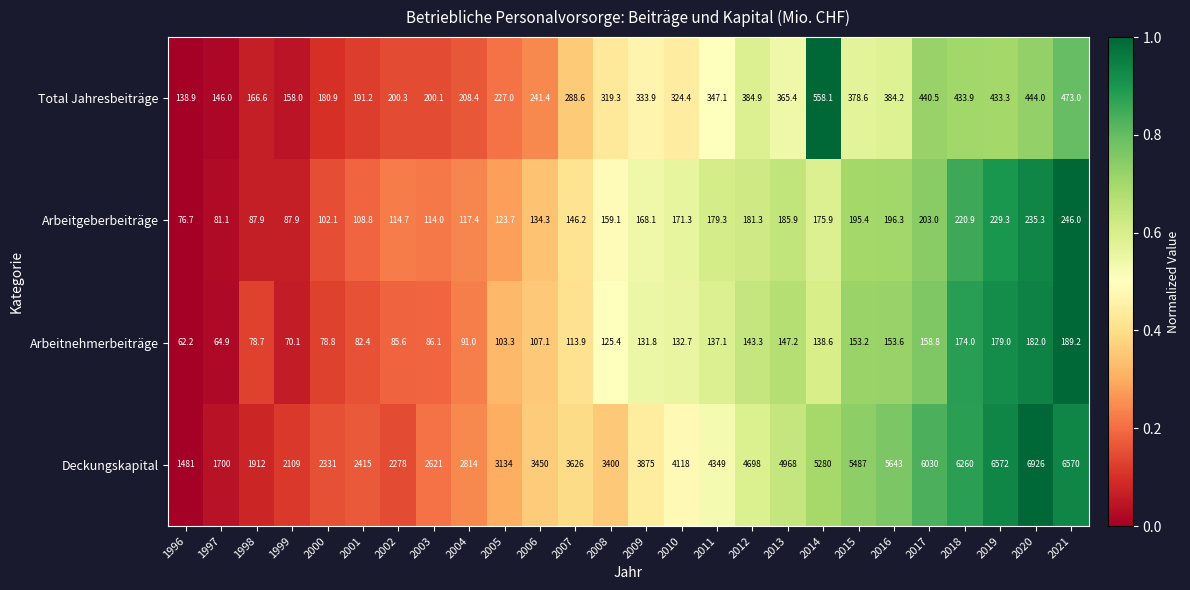

How many series are shown in this chart?

4